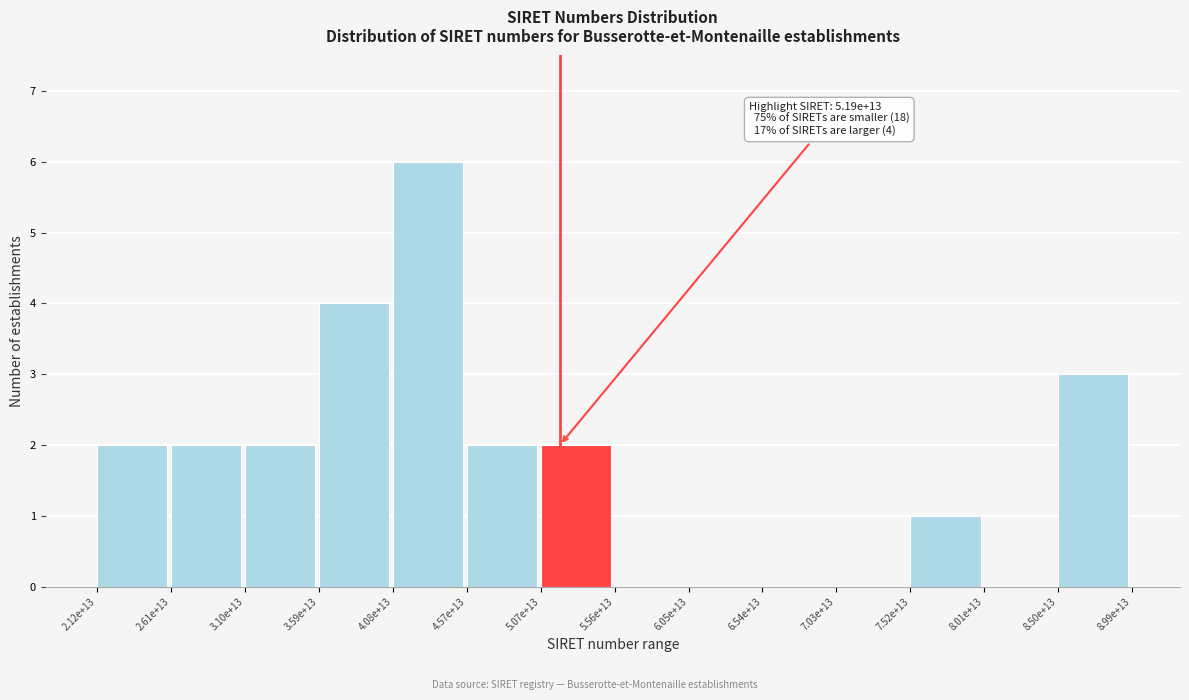

Reading left to right, transcribe all the data shown in this chart.

2.12e+13=2	2.61e+13=2	3.10e+13=2	3.59e+13=4	4.08e+13=6	4.57e+13=2	5.07e+13=2	5.56e+13=0	6.05e+13=0	6.54e+13=0	7.03e+13=0	7.52e+13=1	8.01e+13=0	8.50e+13=3